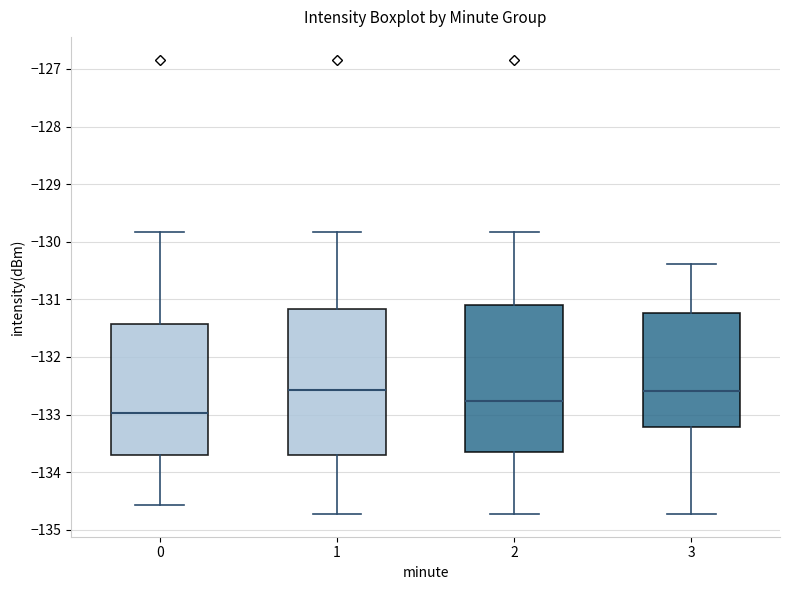

Reading left to right, read every box against the y-axis: the position of its median line, the range the box covers, and the ends of its whiskers. The values are not printed on the chart, so give them approximately, as read against the axis.

0: median -133.0, box -133.7 to -131.4, whiskers -134.6 to -129.8
1: median -132.6, box -133.7 to -131.2, whiskers -134.7 to -129.8
2: median -132.8, box -133.7 to -131.1, whiskers -134.7 to -129.8
3: median -132.6, box -133.2 to -131.2, whiskers -134.7 to -130.4